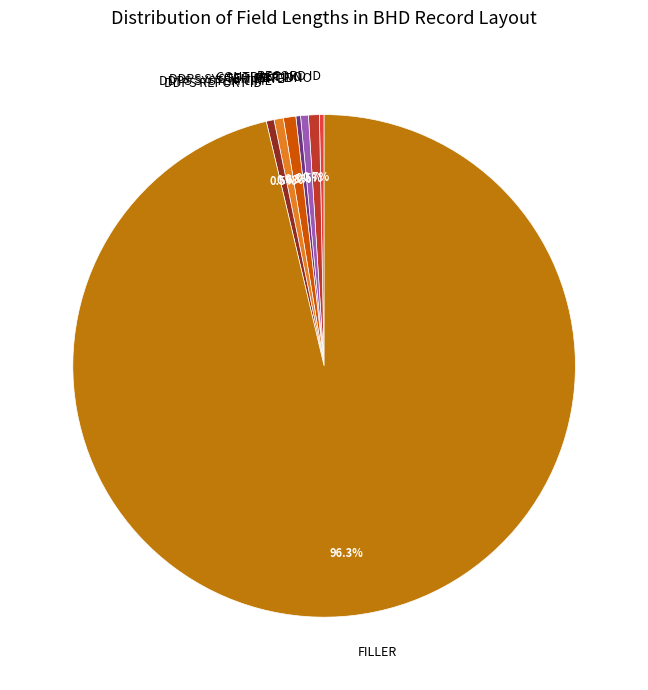

Which category accounts for the majority?

FILLER